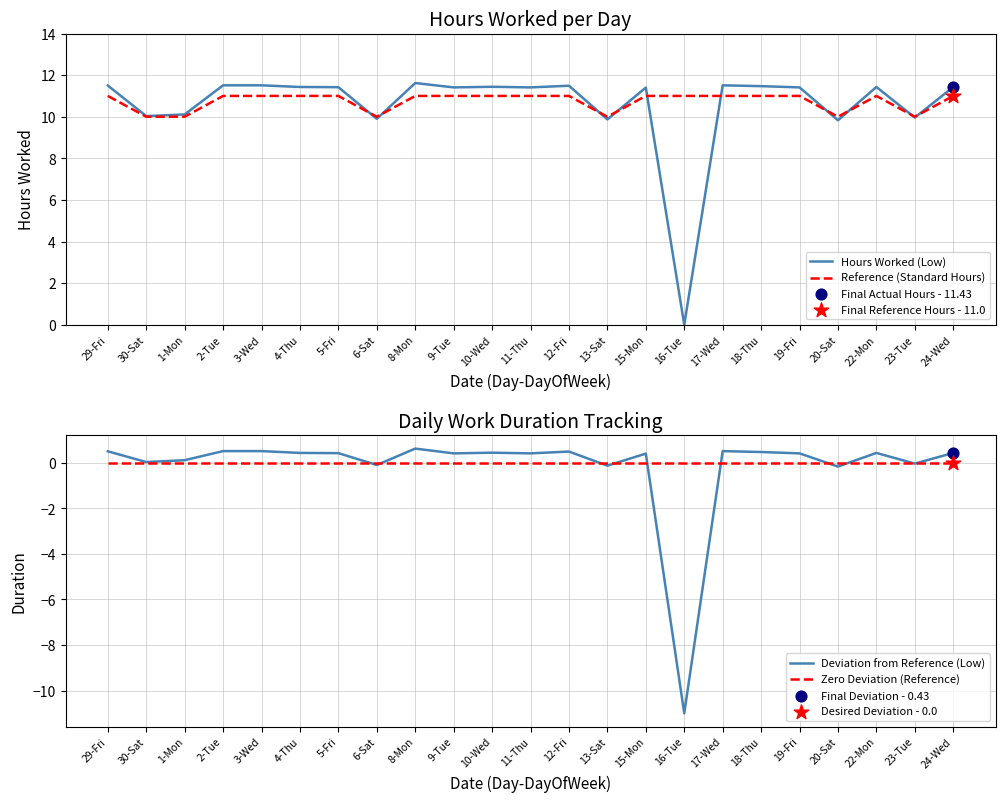

Is the value of Deviation from Reference (Low) at 24-Wed greater than the value of Zero Deviation (Reference) at 12-Fri?

Yes